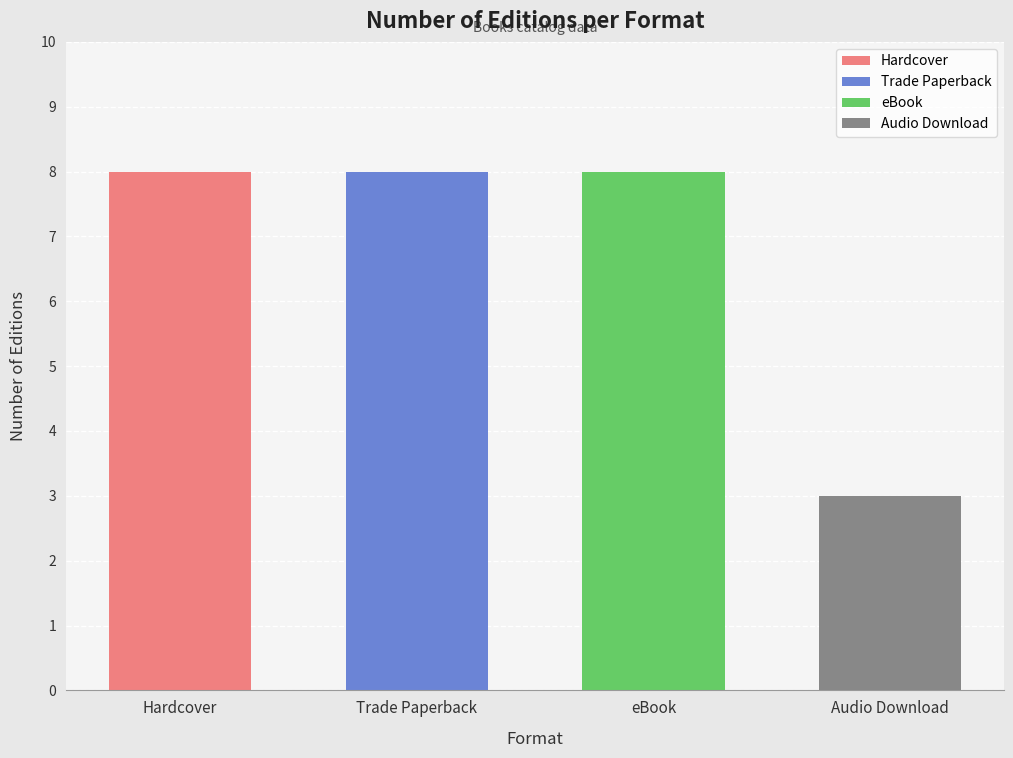

What position from the right is Hardcover?

4